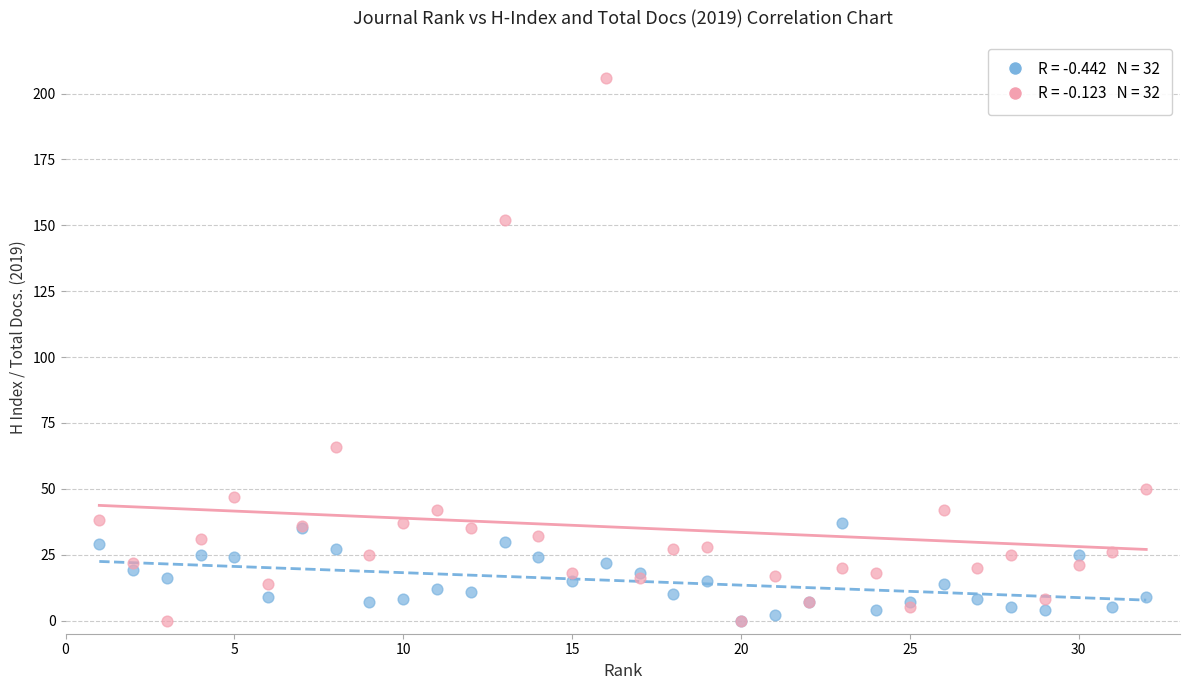

Across all series, what Y value is closest to 103?

66